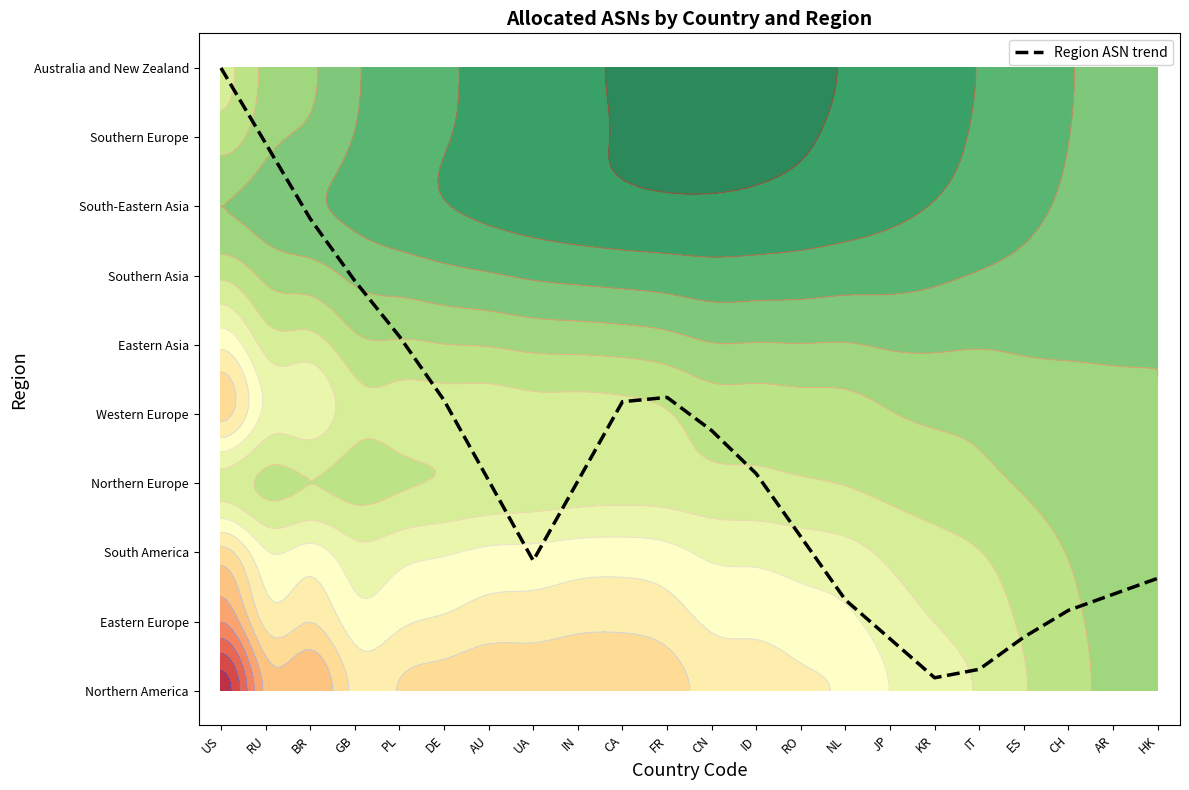

Rank the categories by value from lowest to highest.

KR, IT, JP, ES, CH, NL, AR, HK, UA, RO, IN, AU, ID, CN, CA, DE, FR, PL, GB, BR, RU, US